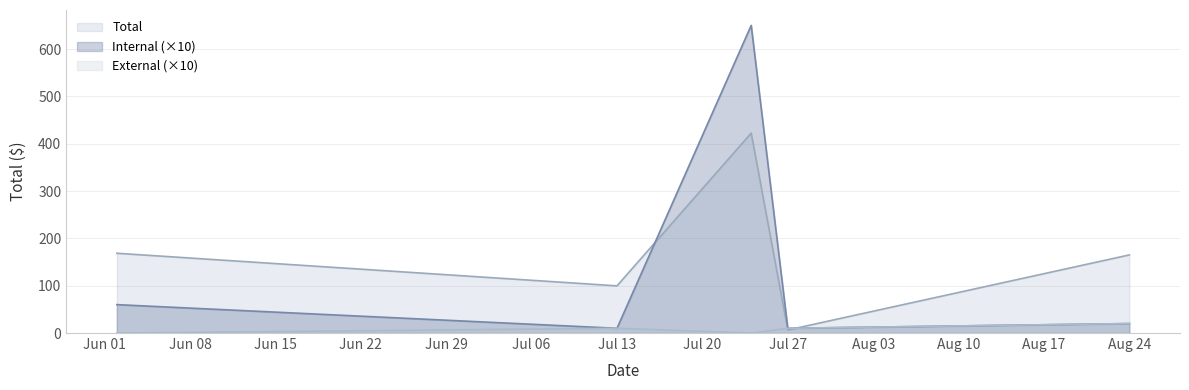

Where is the first local maximum for Internal?

2015-07-24